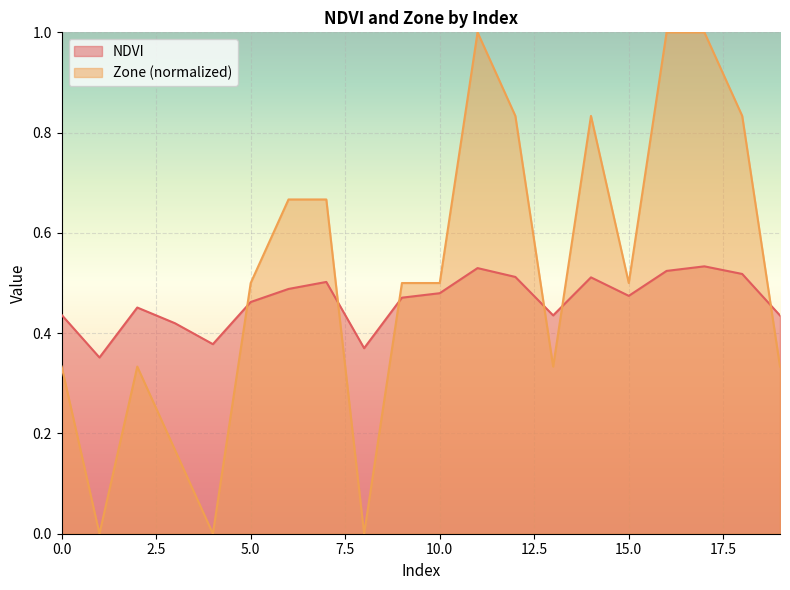

Is the value of Zone at 13 greater than the value of NDVI at 2?

No